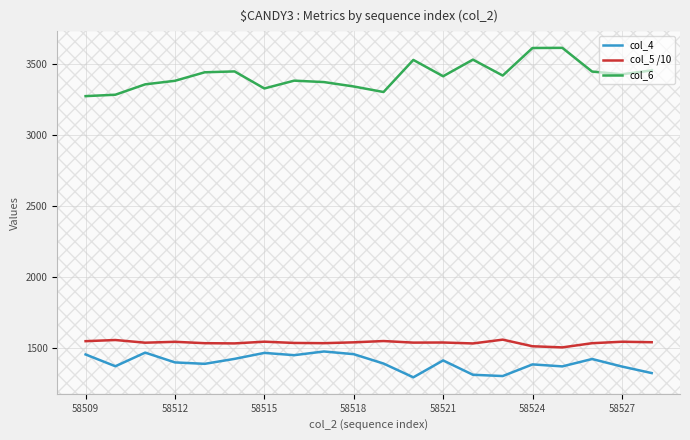

Is this an area chart (filled region under the line)?

No